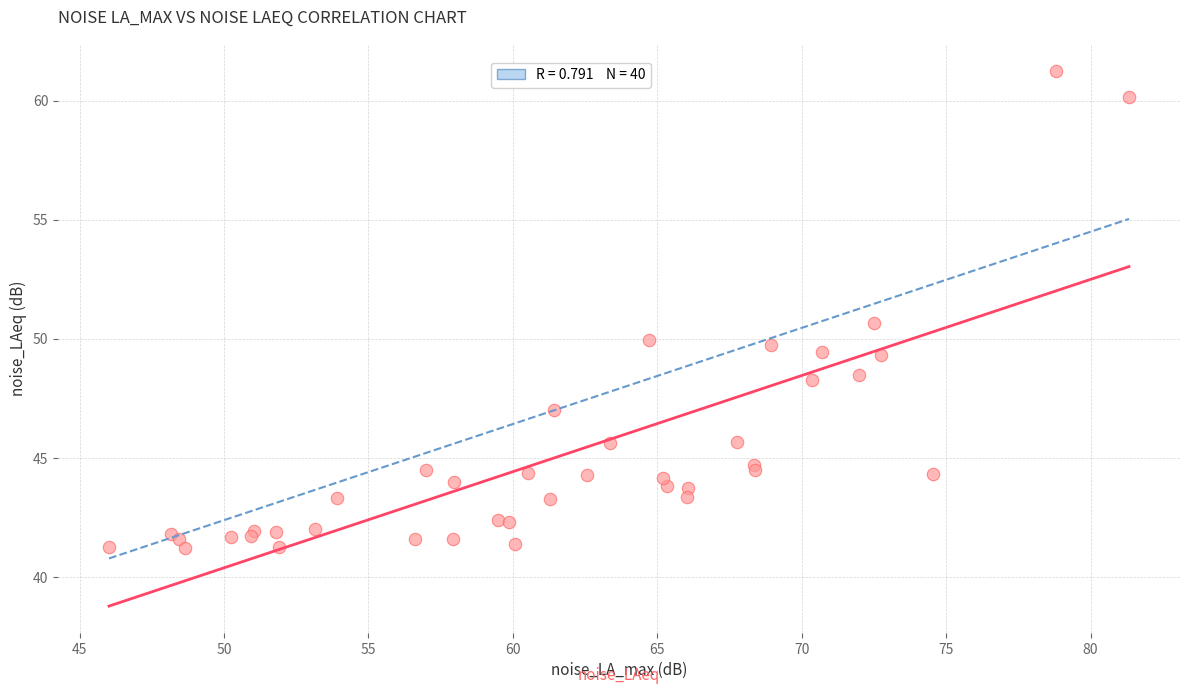

What Y value in the scatter plot is closest to 51?

50.7